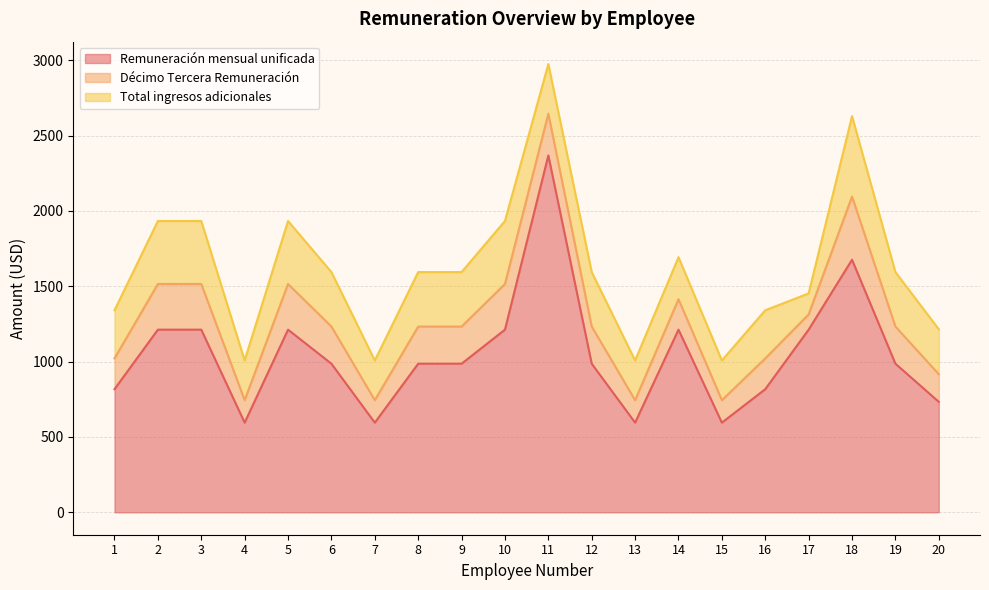

Reading left to right, transcribe all the data shown in this chart.

Remuneración mensual unificada: 817.0	1212.0	1212.0	595.0	1212.0	986.0	595.0	986.0	986.0	1212.0	2368.0	986.0	595.0	1212.0	595.0	817.0	1212.0	1676.0	986.0	733.0
Décimo Tercera Remuneración: 204.2	303.0	303.0	148.8	303.0	246.5	148.8	246.5	246.5	303.0	276.3	246.5	148.8	202.0	148.8	204.2	101.0	419.0	246.5	183.2
Total ingresos adicionales: 319.2	418.0	418.0	263.8	418.0	361.5	263.8	361.5	361.5	418.0	329.9	361.5	263.8	278.7	263.8	319.2	139.3	534.0	361.5	298.2